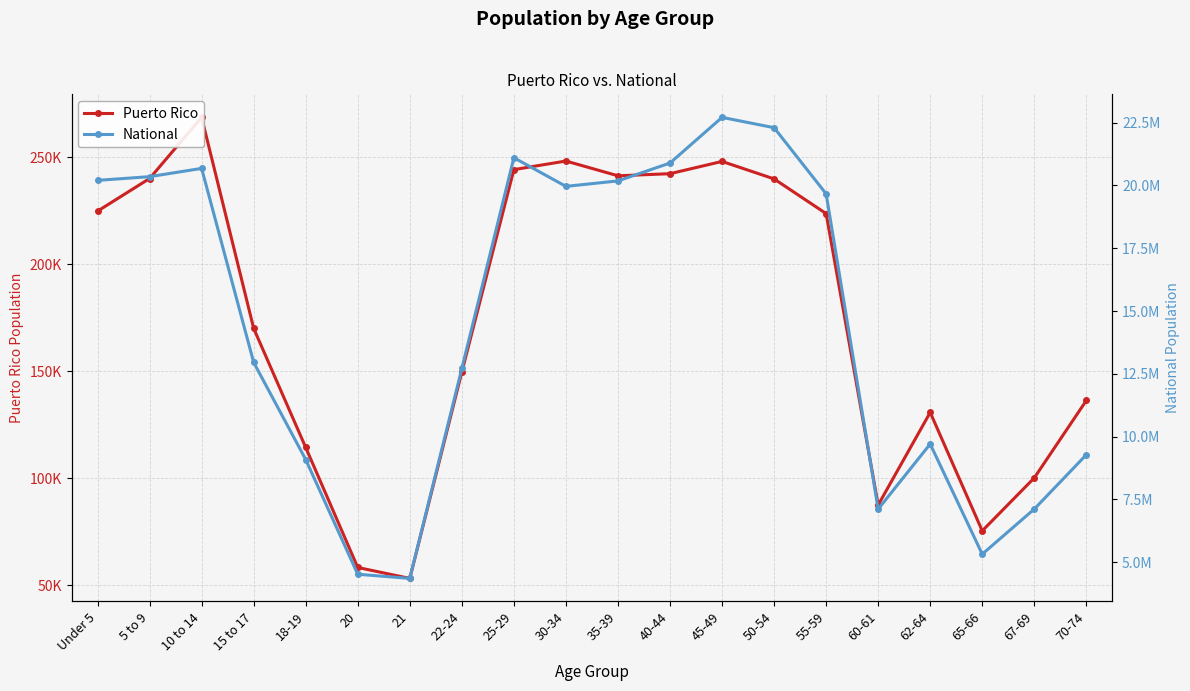

What are all the series names shown in the legend?

Puerto Rico, National